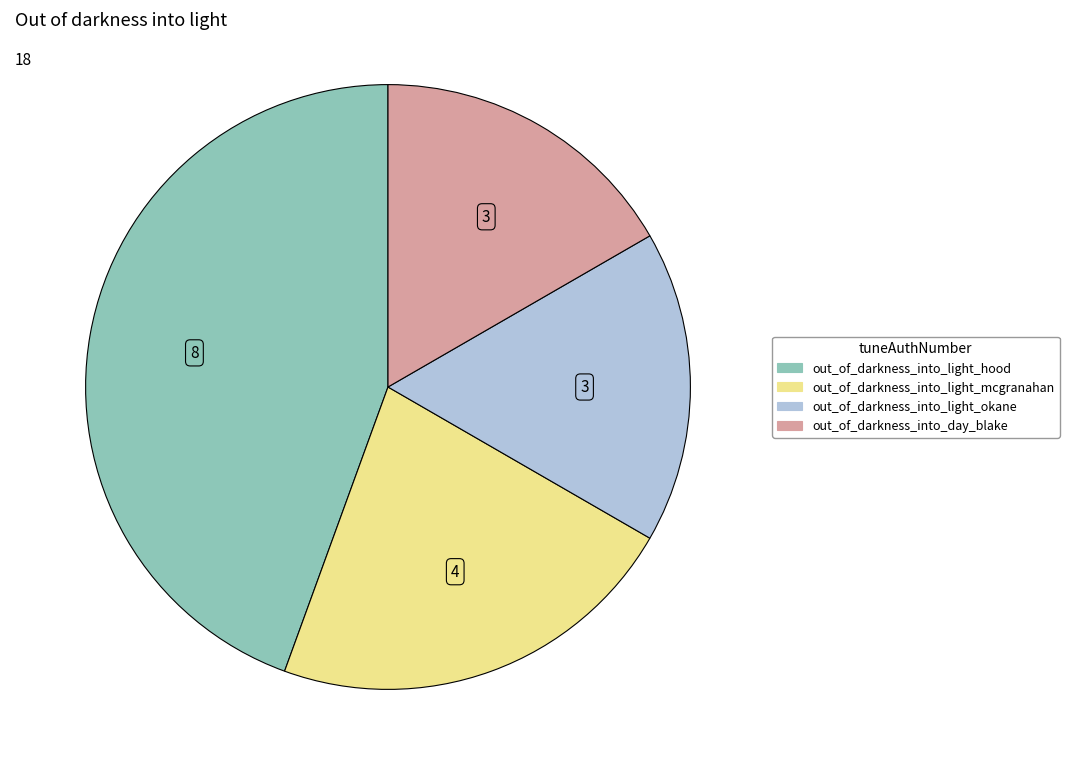

Between out_of_darkness_into_light_hood and out_of_darkness_into_light_okane, which is larger?

out_of_darkness_into_light_hood